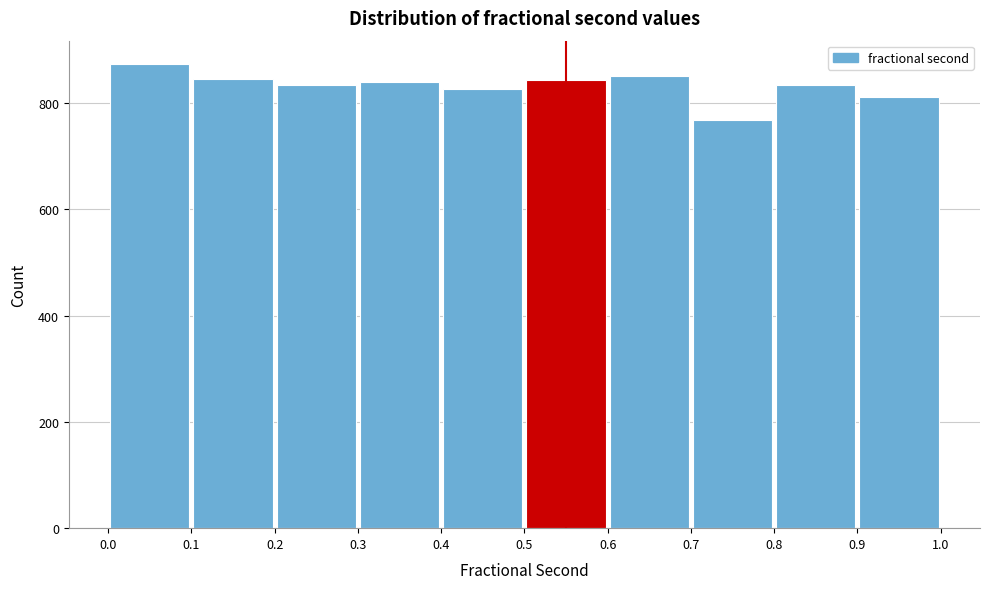

Over which range of the x-axis is the bar tallest?

0.0 to 0.1